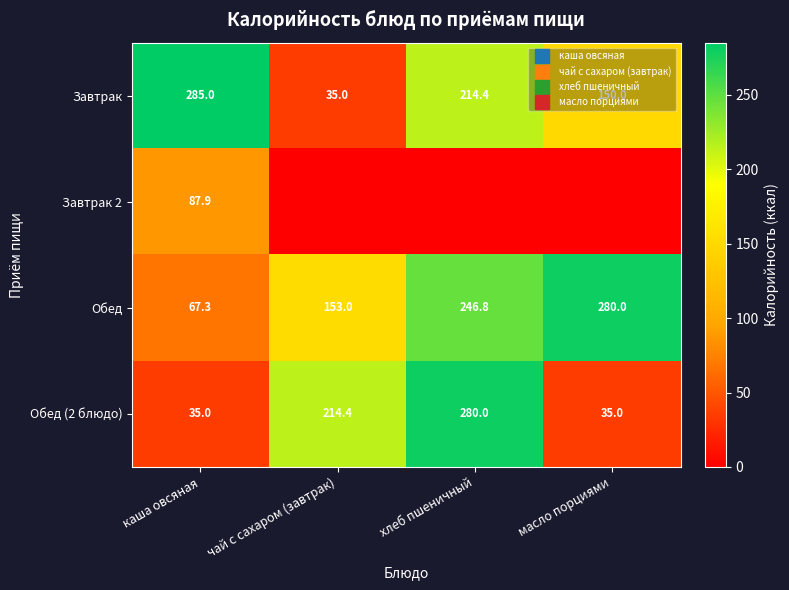

List the labels in order of Обед (2 блюдо) value, largest first.

хлеб пшеничный, чай с сахаром (завтрак), каша овсяная, масло порциями